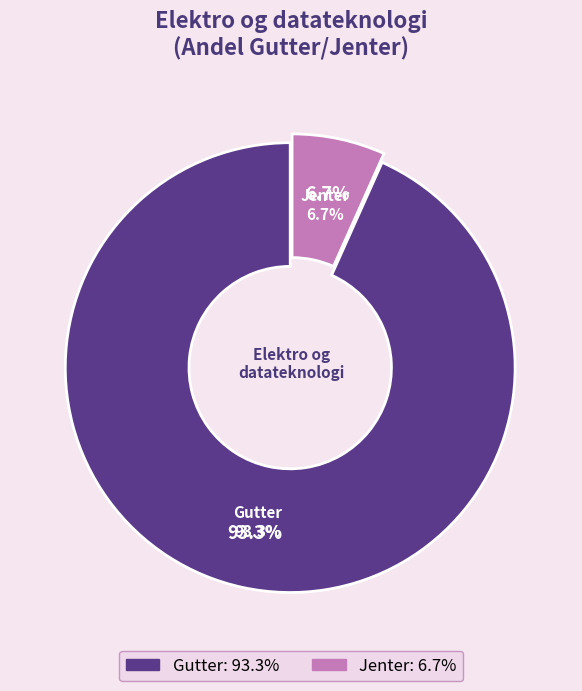

What is the total percentage of Jenter and Gutter?

100.0%